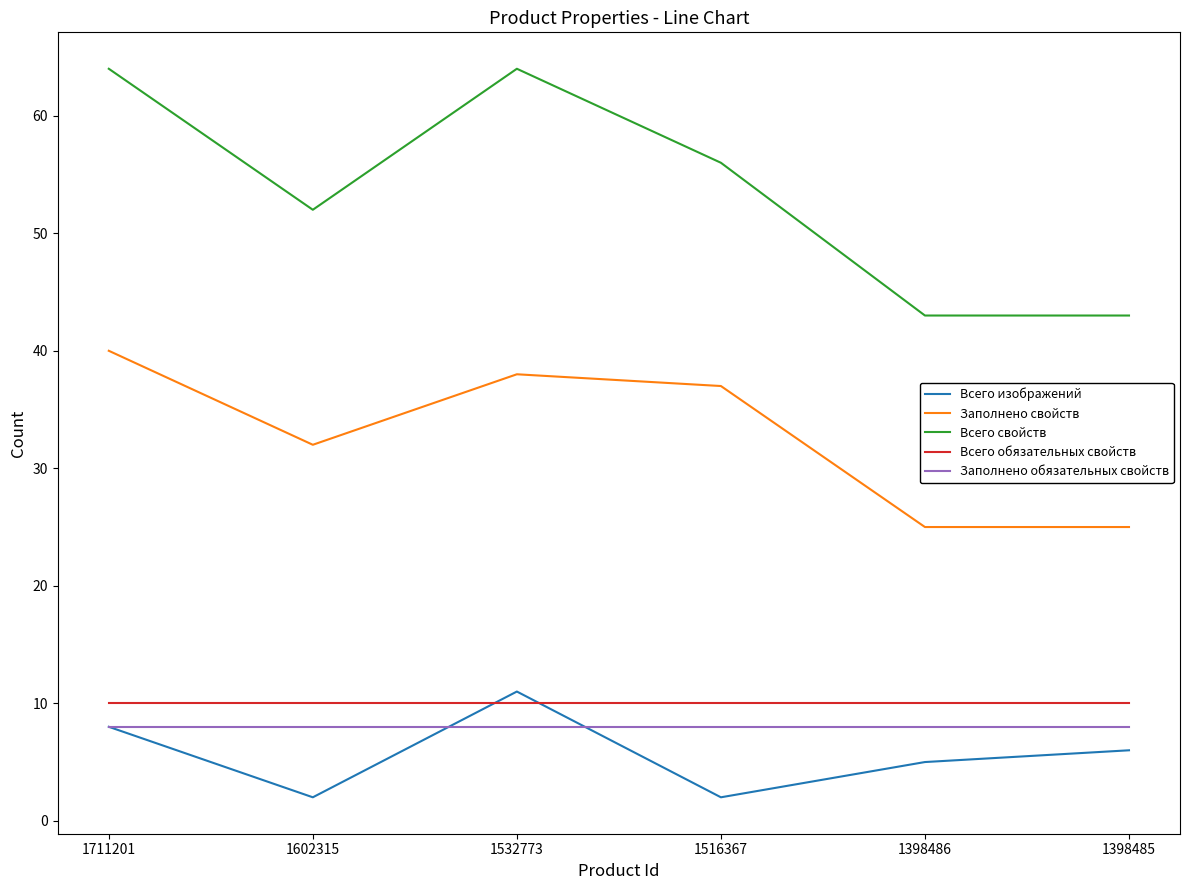

Reading left to right, list all the values displayed in this chart.

Всего изображений: 1711201=8	1602315=2	1532773=11	1516367=2	1398486=5	1398485=6
Заполнено свойств: 1711201=40	1602315=32	1532773=38	1516367=37	1398486=25	1398485=25
Всего свойств: 1711201=64	1602315=52	1532773=64	1516367=56	1398486=43	1398485=43
Всего обязательных свойств: 1711201=10	1602315=10	1532773=10	1516367=10	1398486=10	1398485=10
Заполнено обязательных свойств: 1711201=8	1602315=8	1532773=8	1516367=8	1398486=8	1398485=8